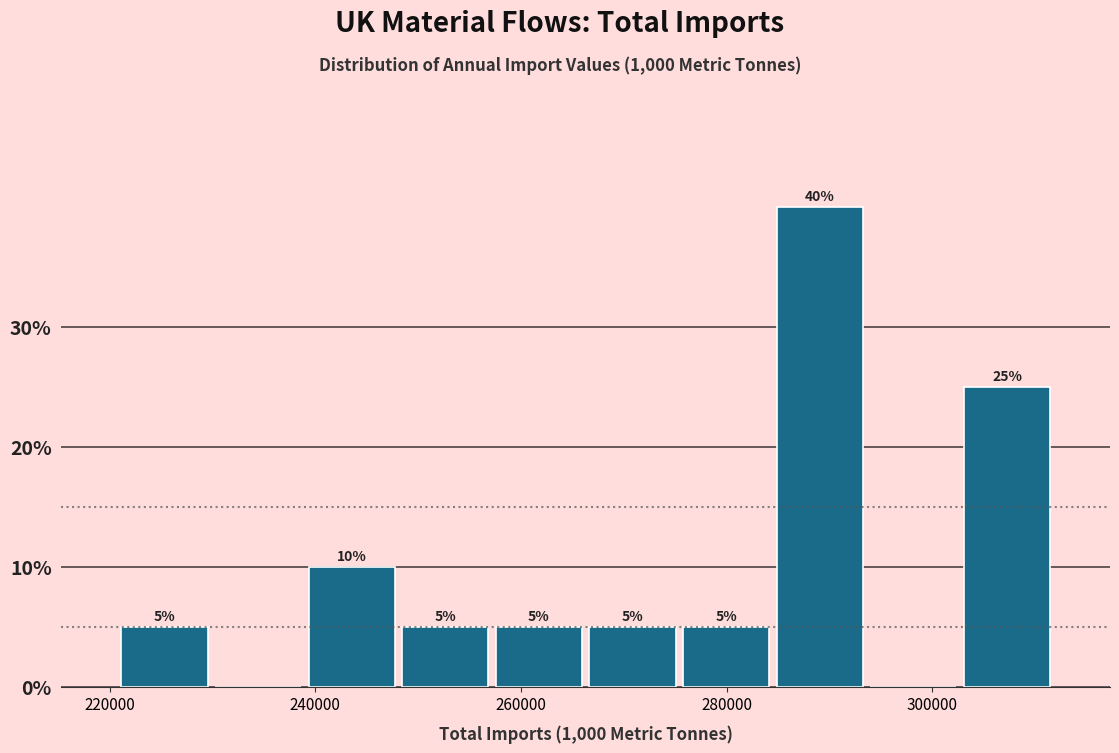

Over which range of the x-axis is the bar tallest?

284000 to 294000